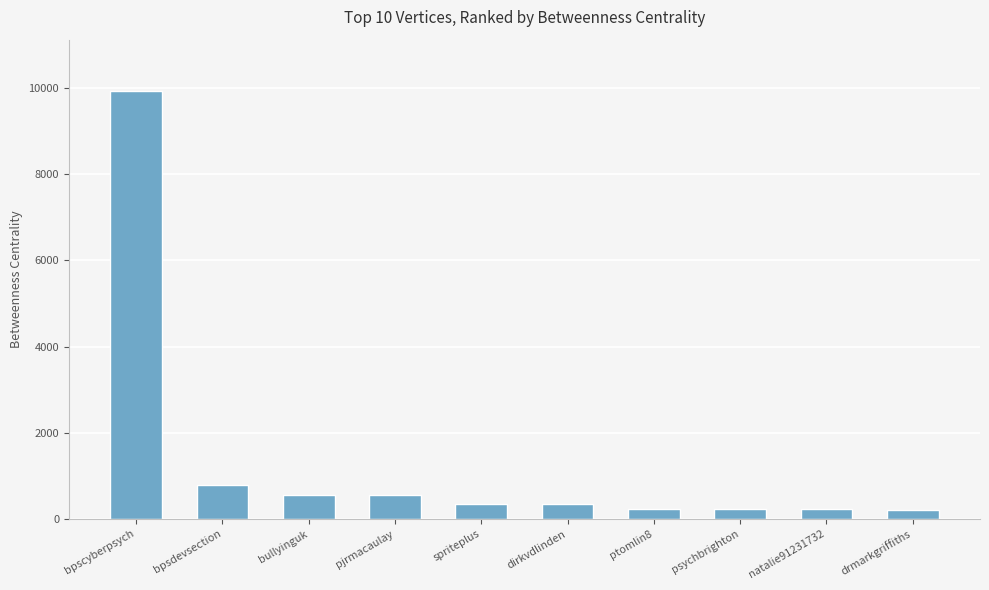

Does the chart contain any negative values?

No